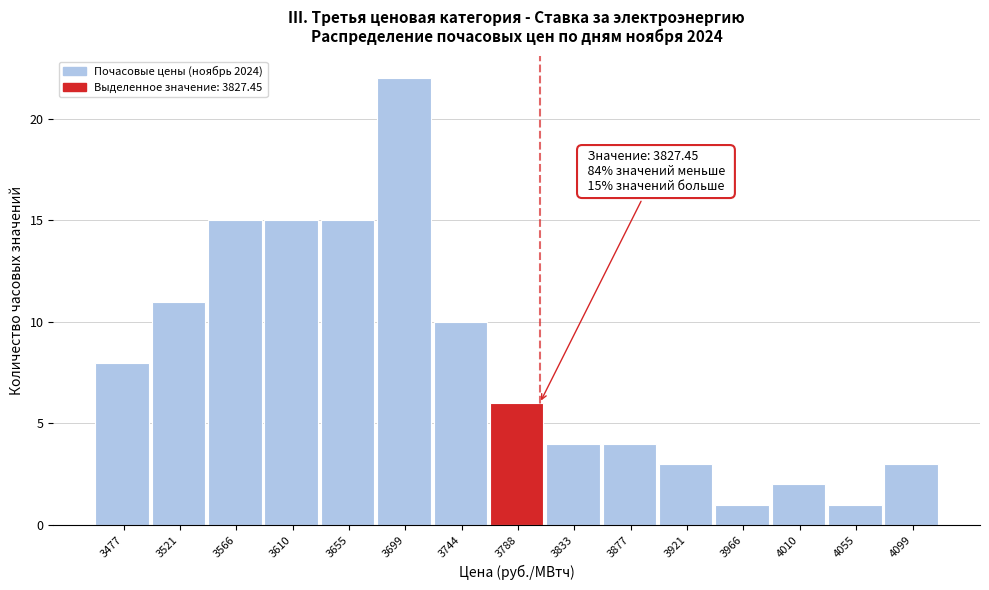

Reading left to right, what are all the values shown in this chart?

3477=8	3521=11	3566=15	3610=15	3655=15	3699=22	3744=10	3788=6	3833=4	3877=4	3921=3	3966=1	4010=2	4055=1	4099=3